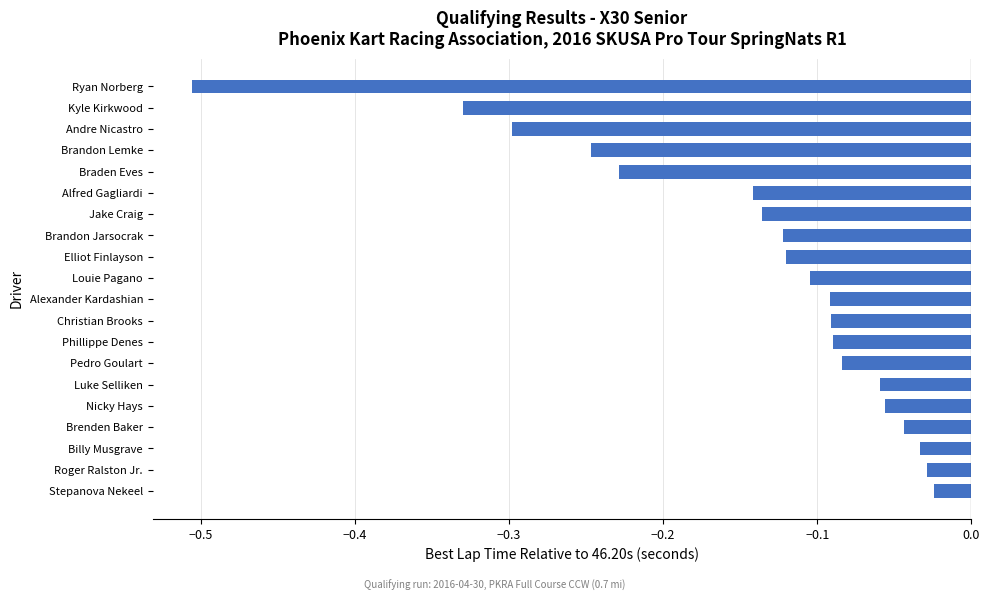

What is the label of the 5th bar from the top?

Braden Eves